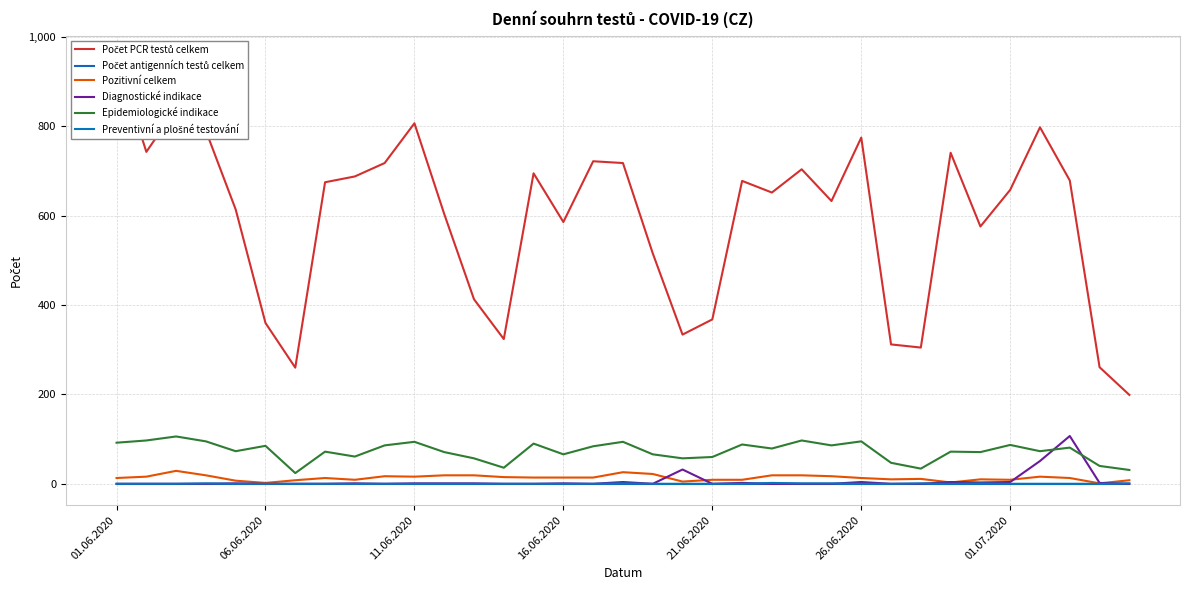

Which series has the largest total across all categories?

Počet PCR testů celkem